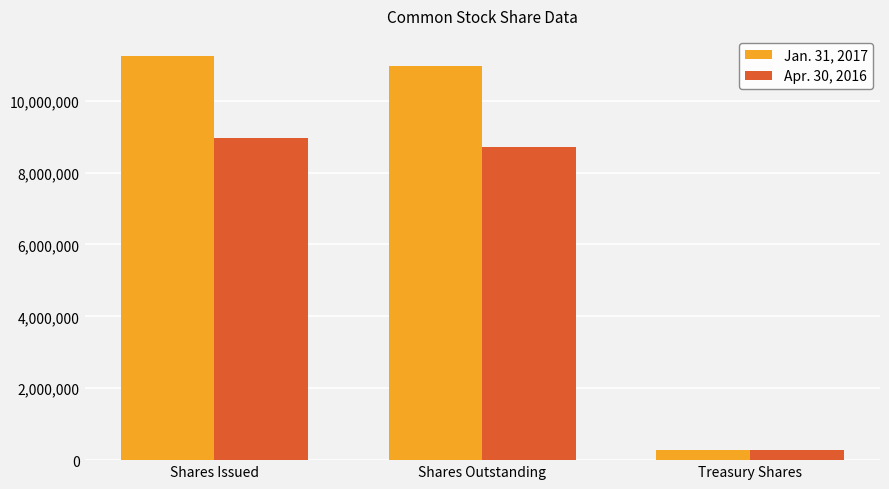

How many distinct data groups are displayed?

2